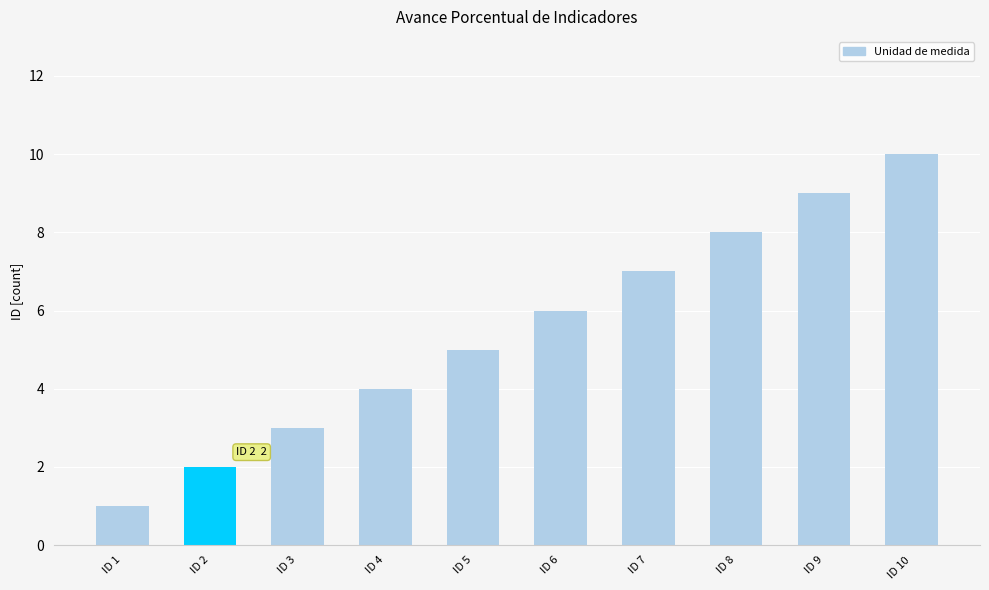

True or false: the data shows 4 at ID 2.

False